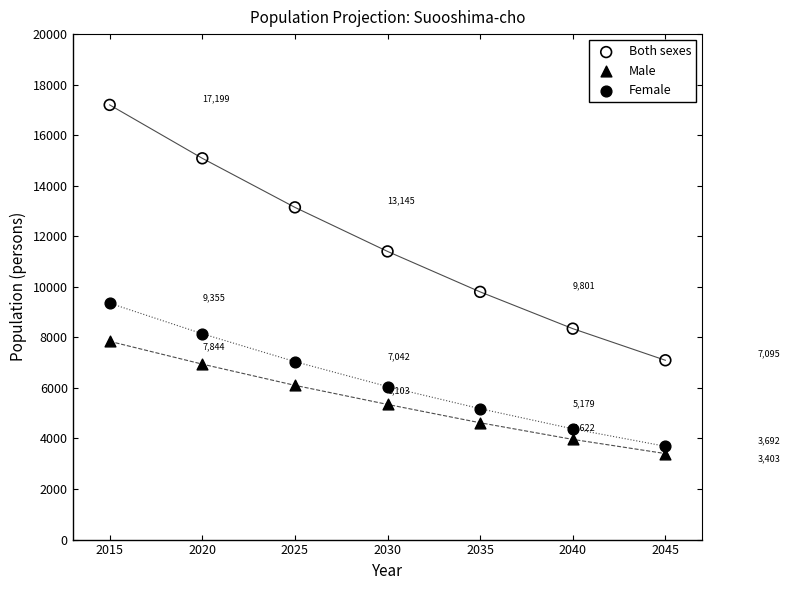

Which series contains the highest Y value?

Both sexes